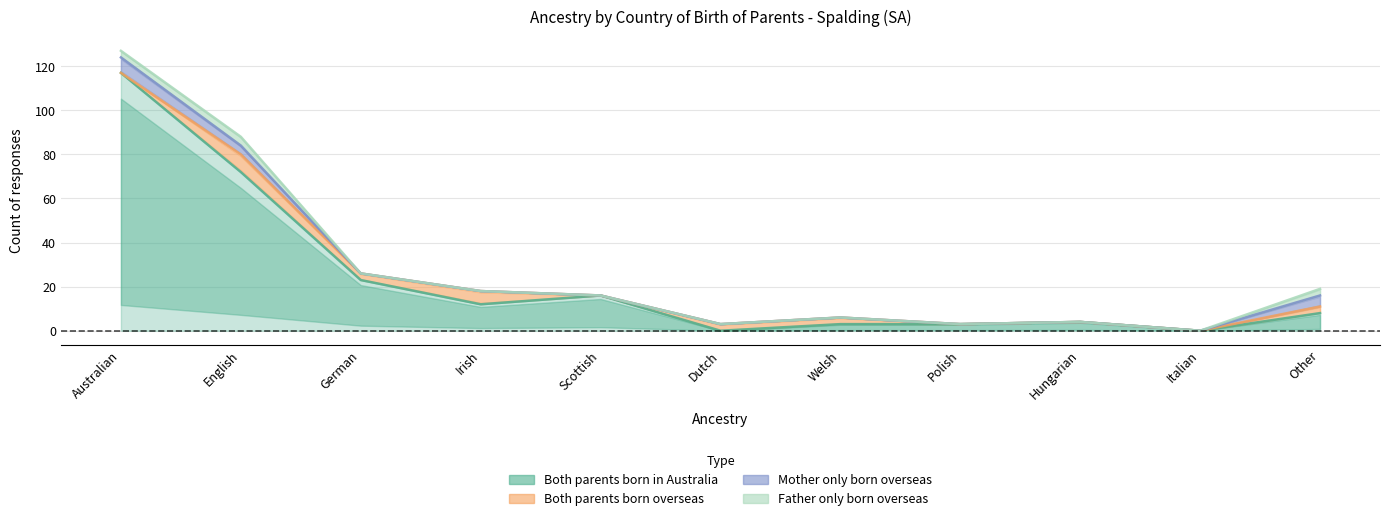

Is it true that Mother only born overseas equals 2 at English?

False